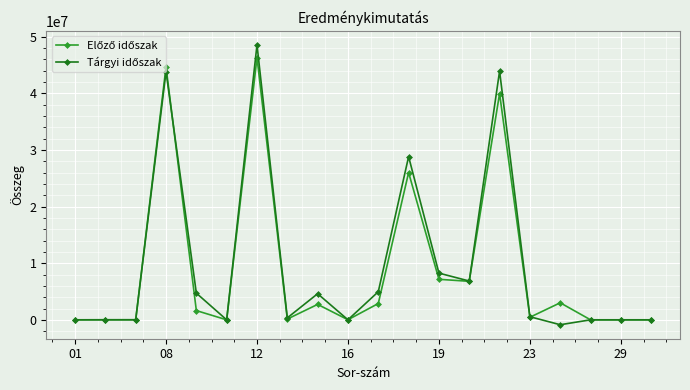

At how many categories does at least one series exceed 24874884?

4